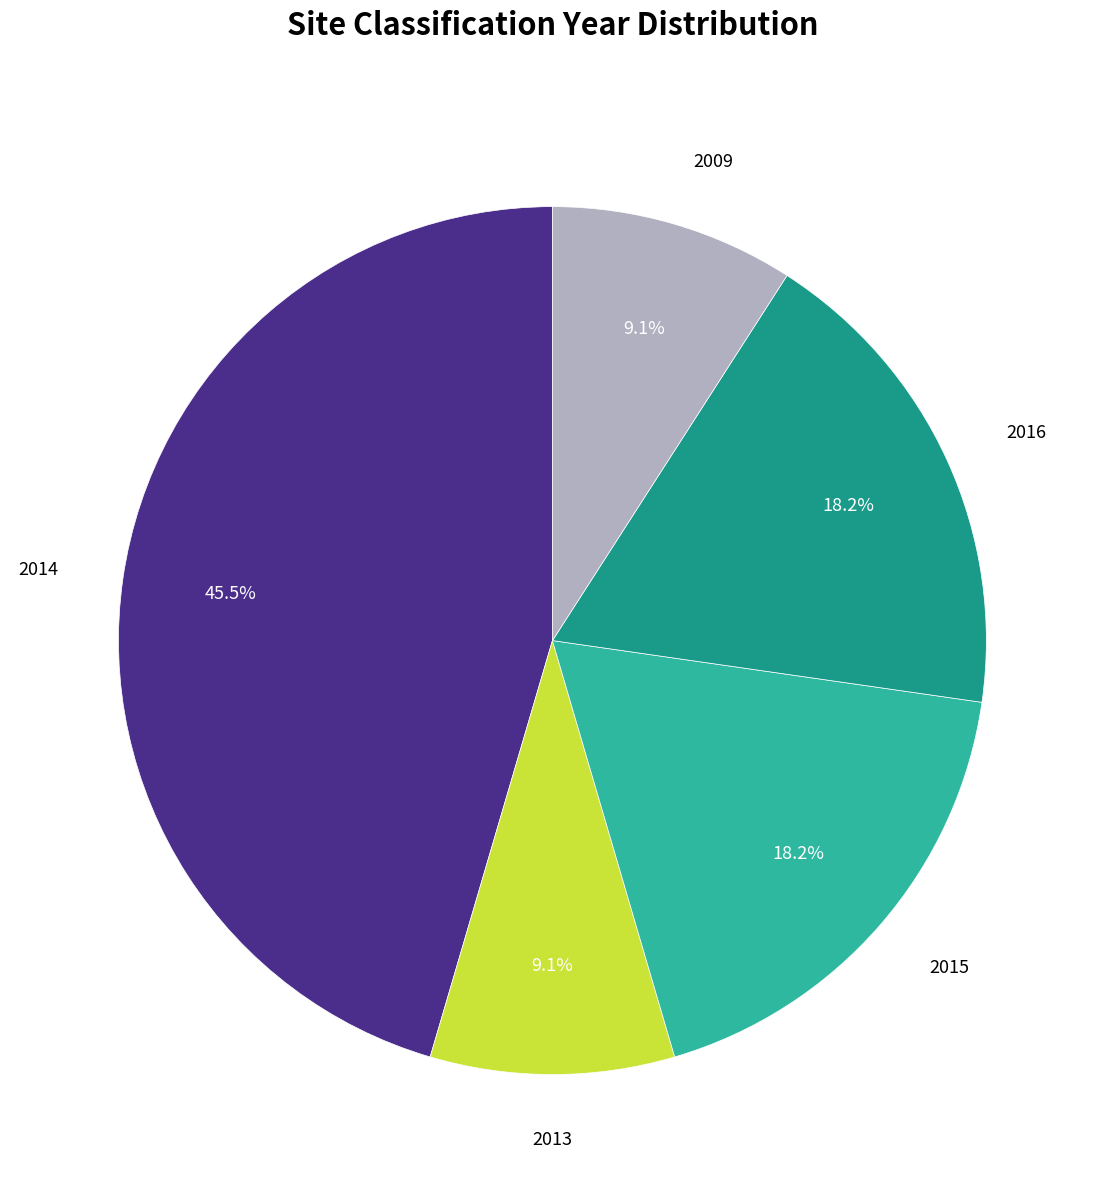

Is there a majority slice in this chart?

No